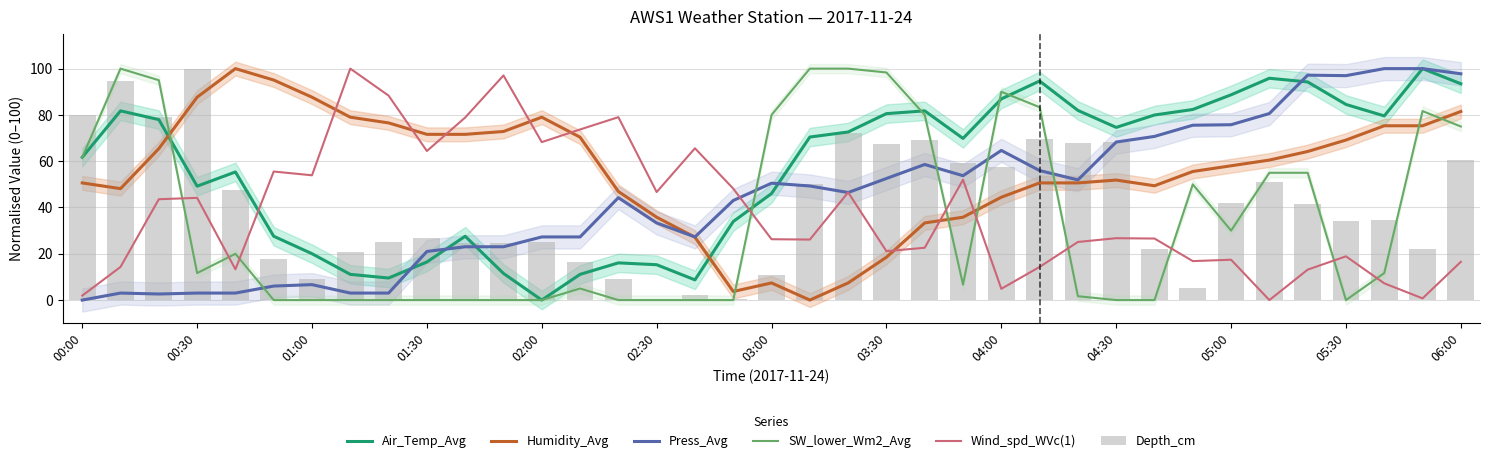

What is the value of the Depth_cm bar at the 11th from the left?

24.5